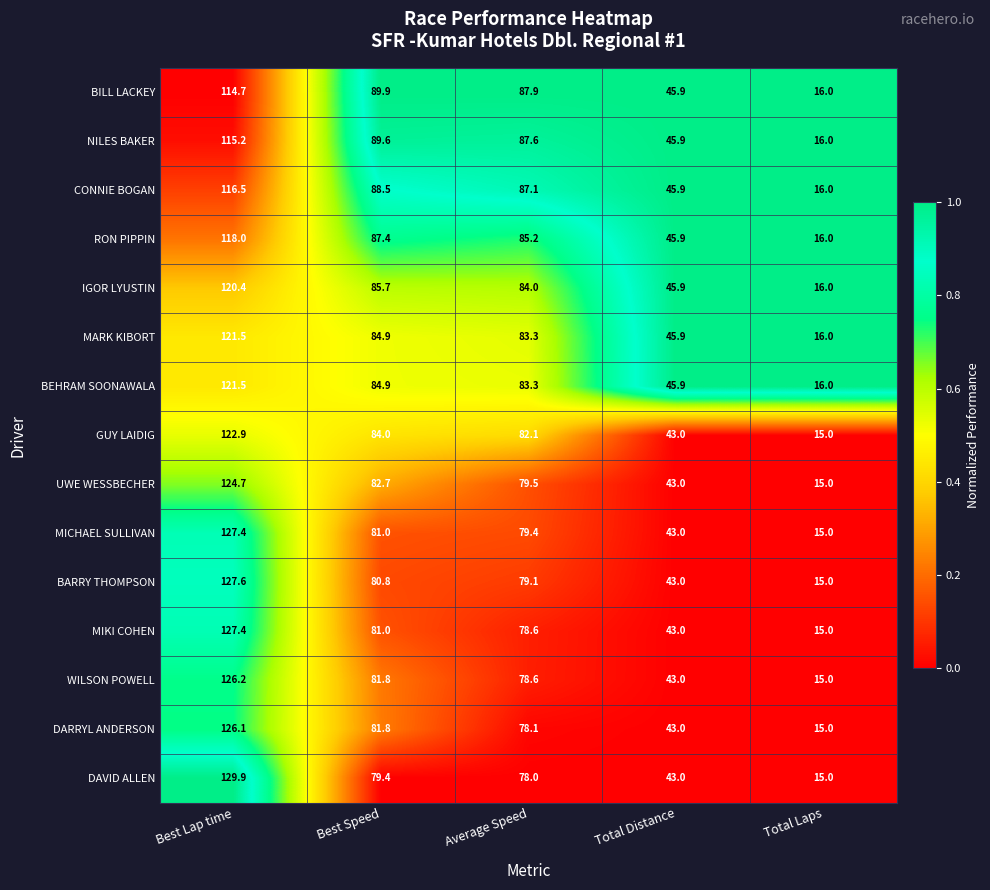

Which label corresponds to the largest value in the chart?

Best Lap time